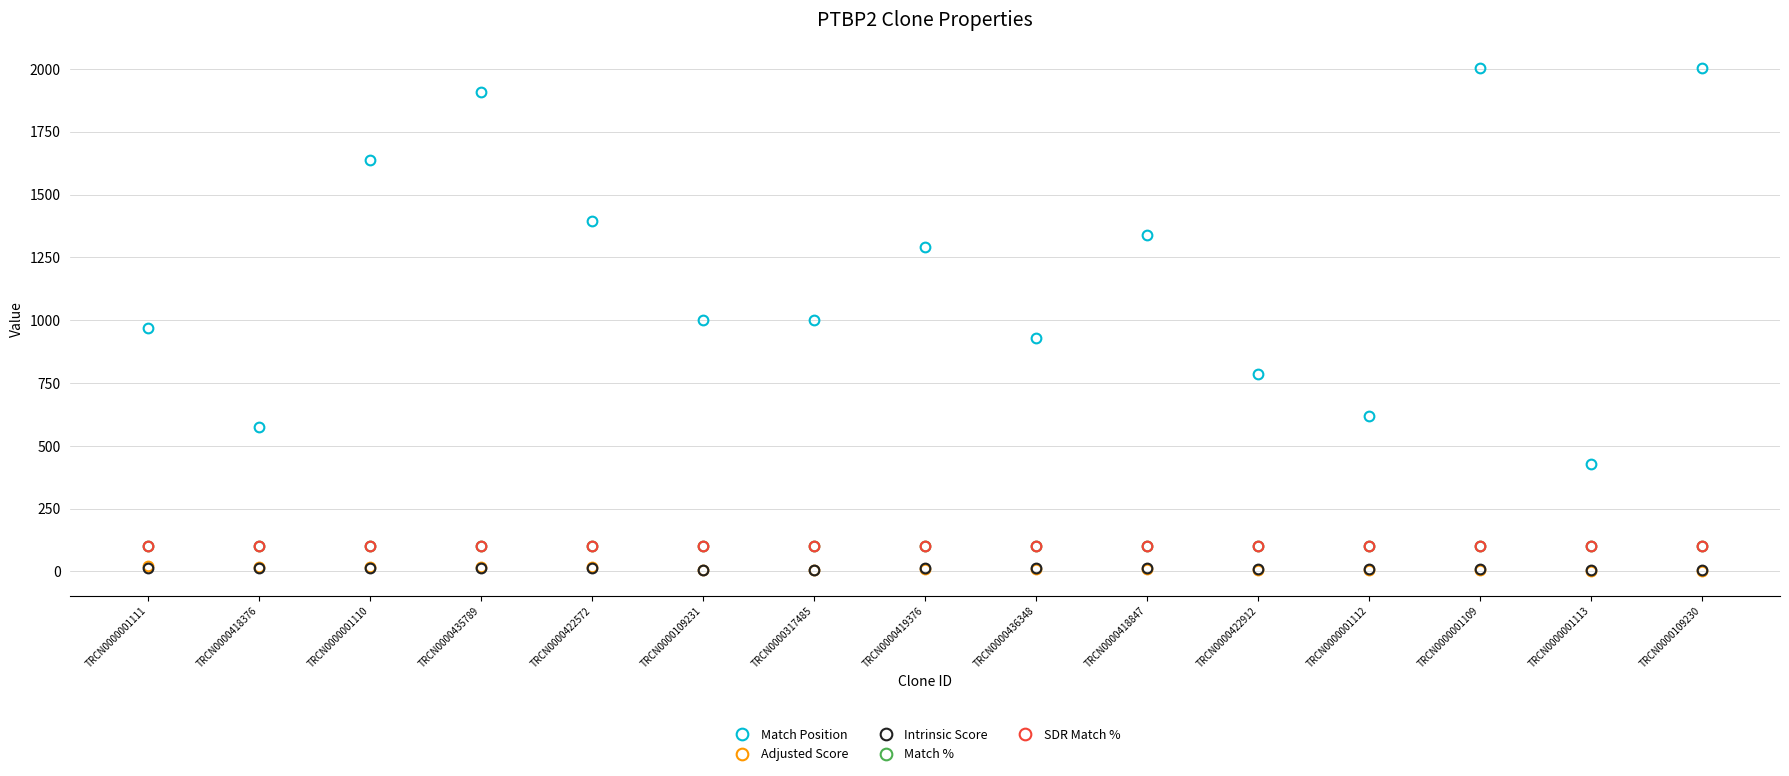

How many interior local peaks does the Intrinsic Score series have?

1